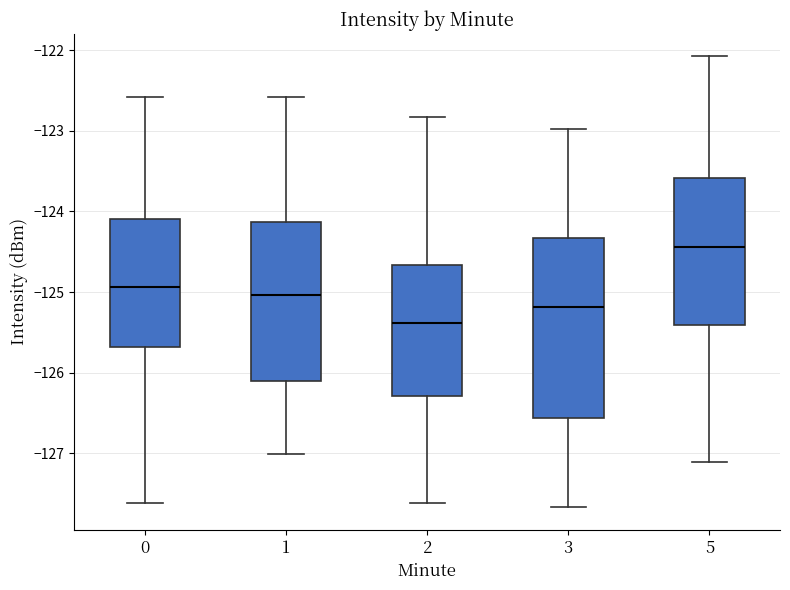

Which box is the tallest, from its lower edge to its upper edge?

3